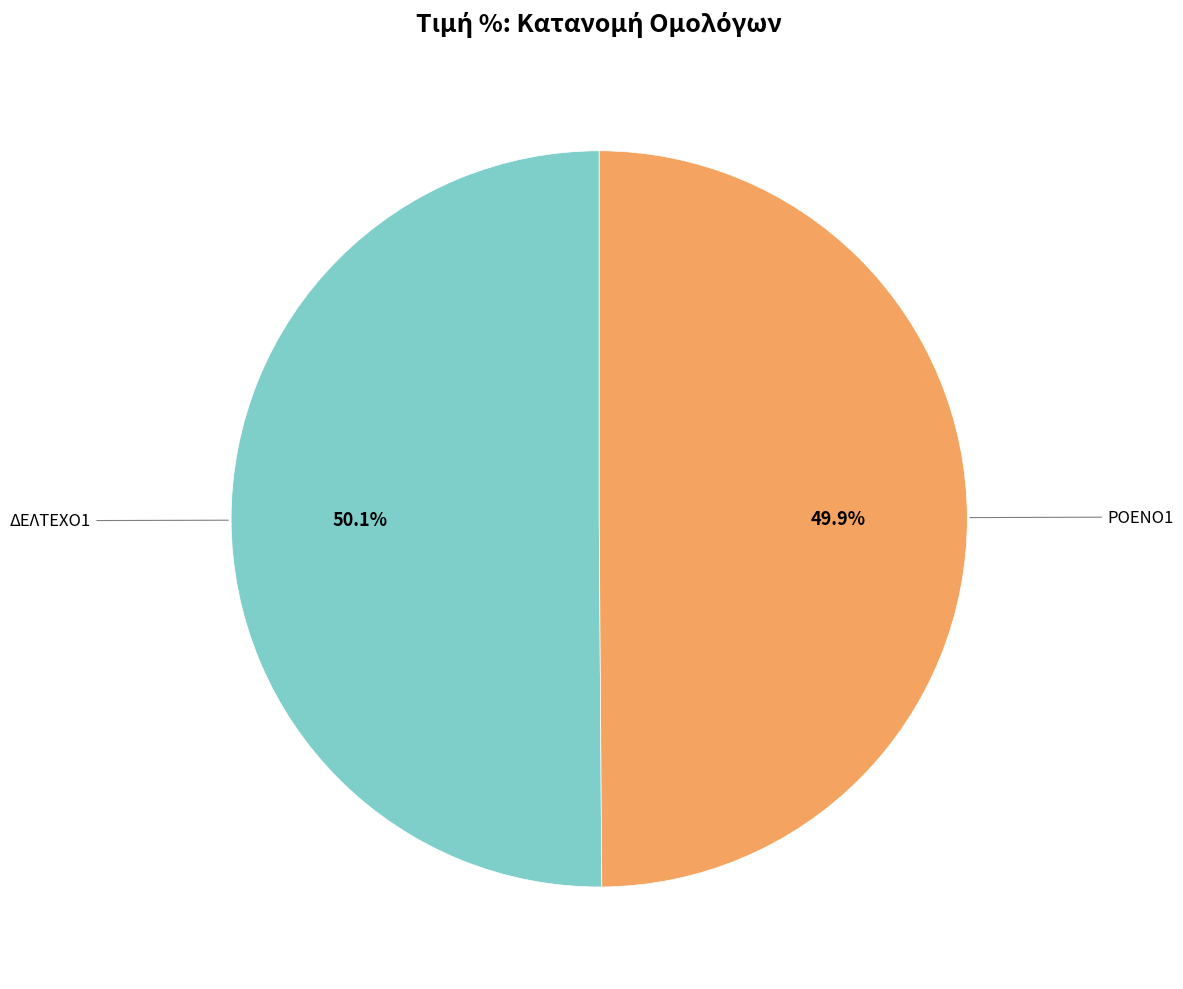

True or false: ΡΟΕΝΟ1 accounts for 50% of the total.

True